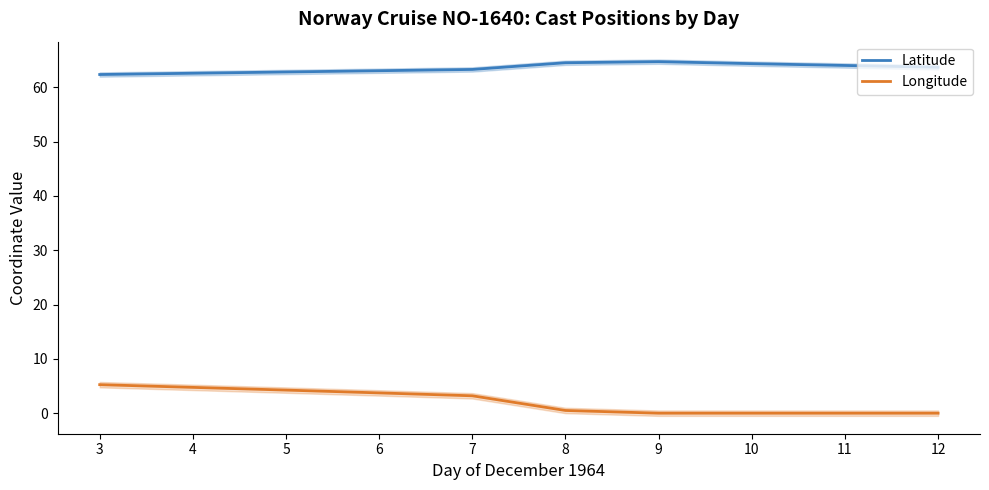

How many values in the Longitude series exceed 3?

5